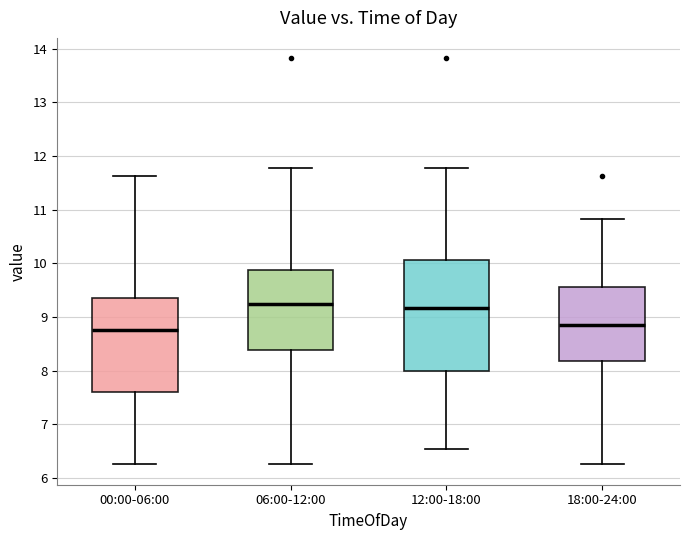

Comparing the boxes themselves (not the whiskers), which one is the tallest?

12:00-18:00